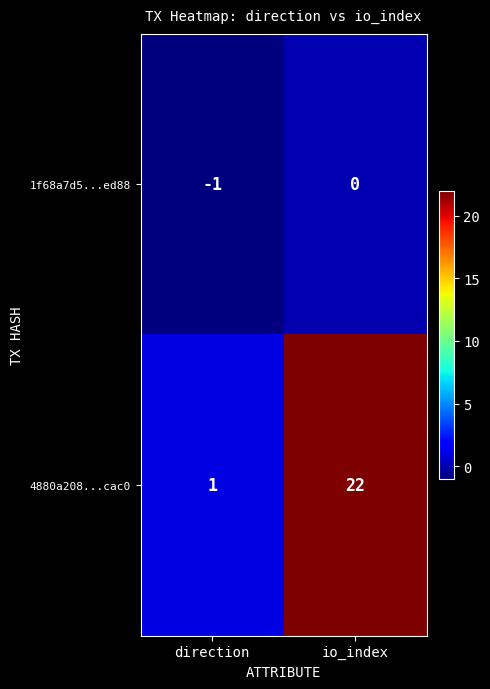

Is it true that 4880a208...cac0 equals 11 at io_index?

False